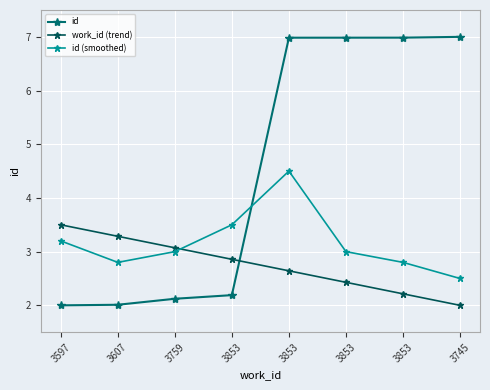

At which label is id (smoothed) closest to 3?

3759